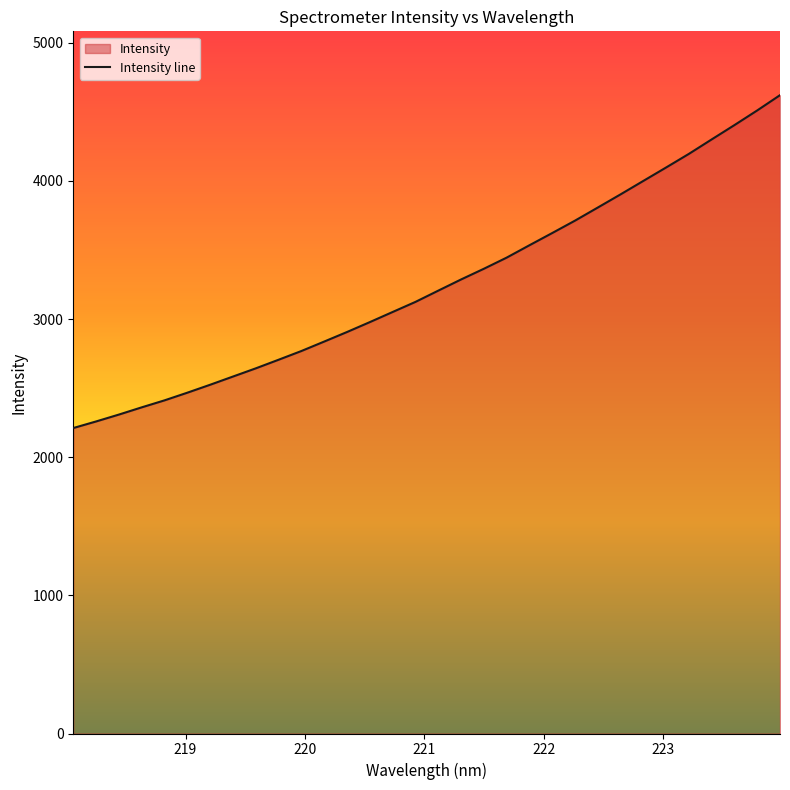

How many values are below 3206?

16